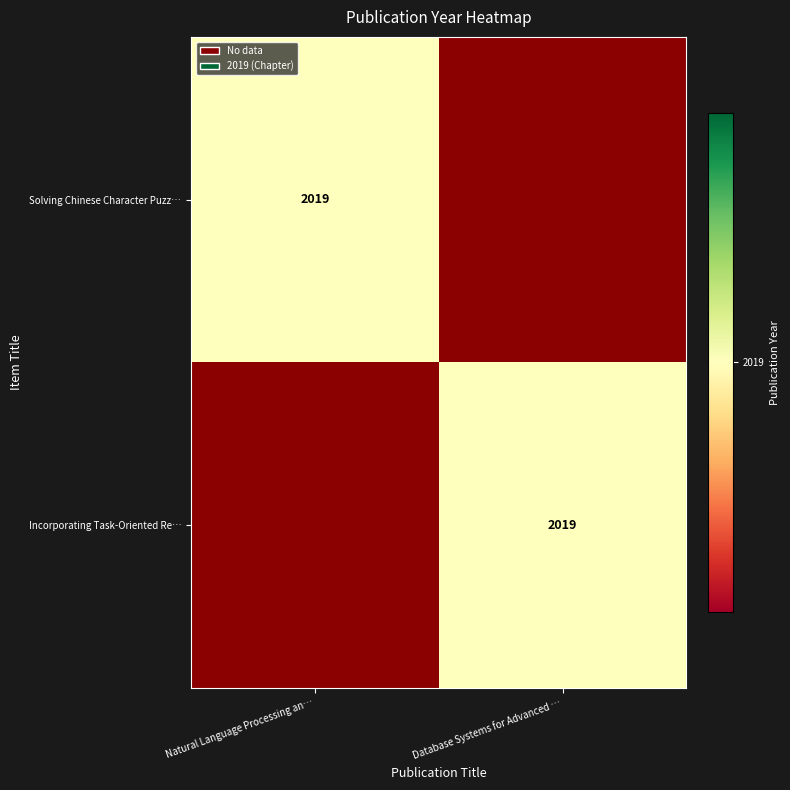

The Solving Chinese Character Puzz… series shows 2019 at Natural Language Processing an…. True or false?

True